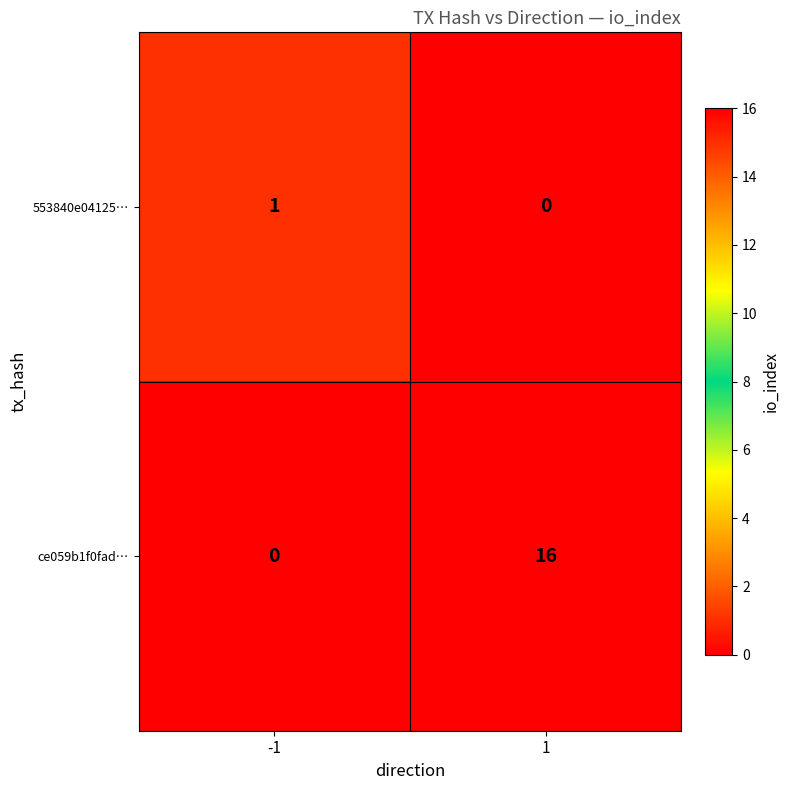

What is the average value of the ce059b1f0fad… series?

8